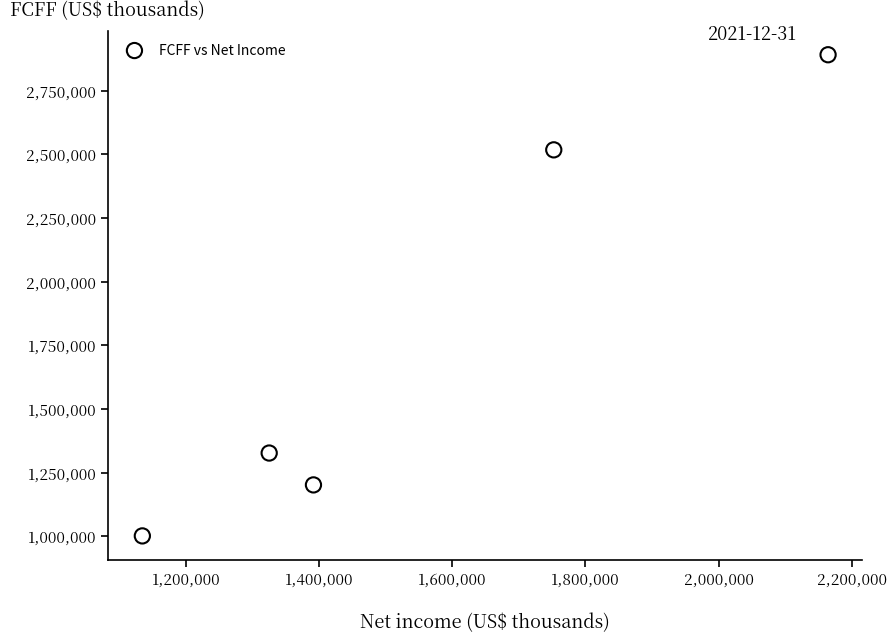

What is the average X value?

1553264